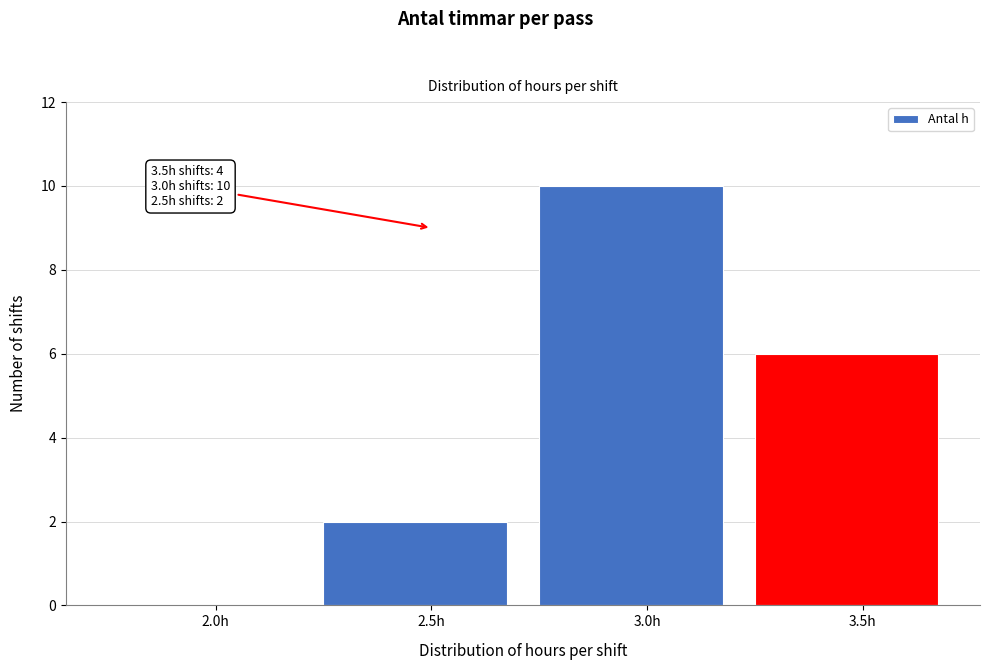

Reading left to right, transcribe all the data shown in this chart.

2.0h=0	2.5h=2	3.0h=10	3.5h=6